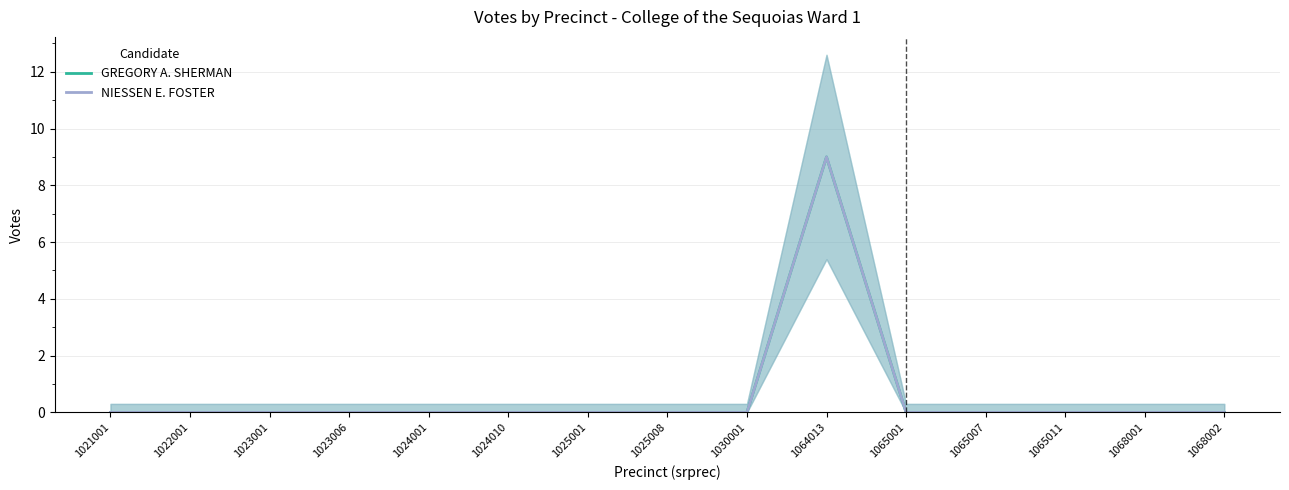

Reading right to left, list all the values displayed in this chart.

GREGORY A. SHERMAN: 0	0	0	0	0	9	0	0	0	0	0	0	0	0	0
NIESSEN E. FOSTER: 0	0	0	0	0	9	0	0	0	0	0	0	0	0	0